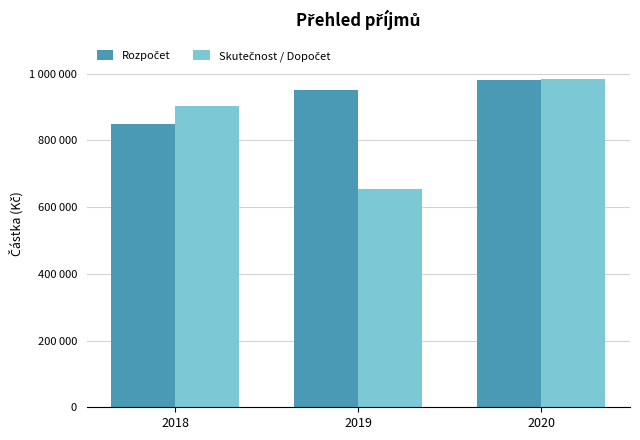

How many distinct data groups are displayed?

2